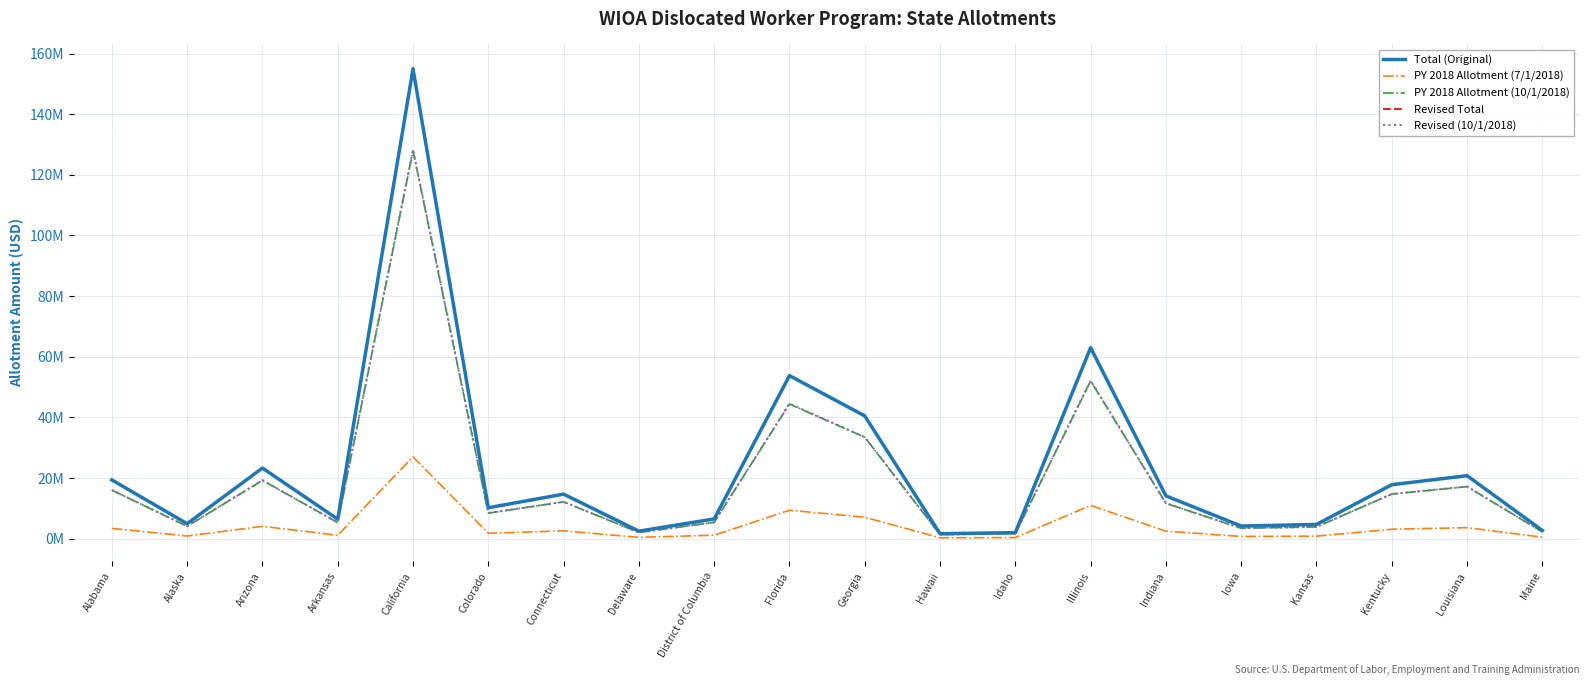

Which category has the lowest value in the PY 2018 Allotment (7/1/2018) series?

Hawaii